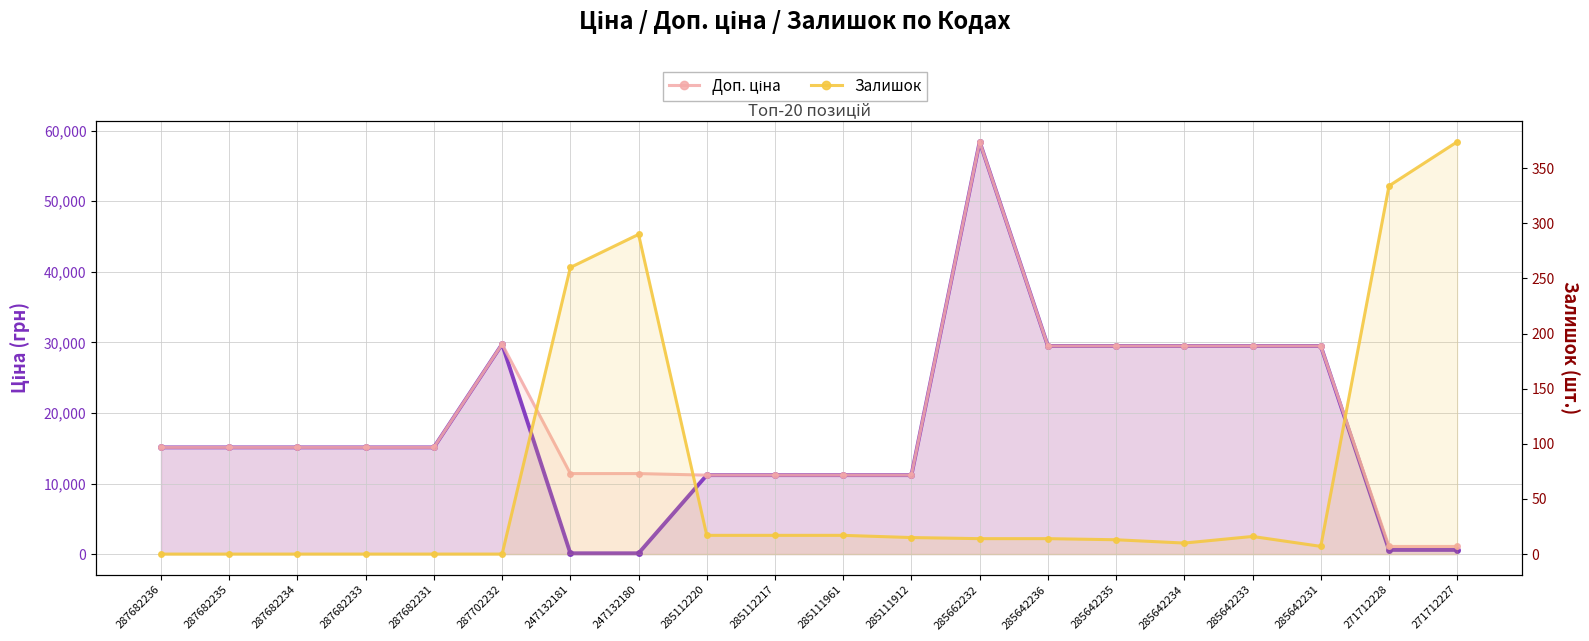

What is the value of the Доп. ціна point at the 16th from the left?

29491.5